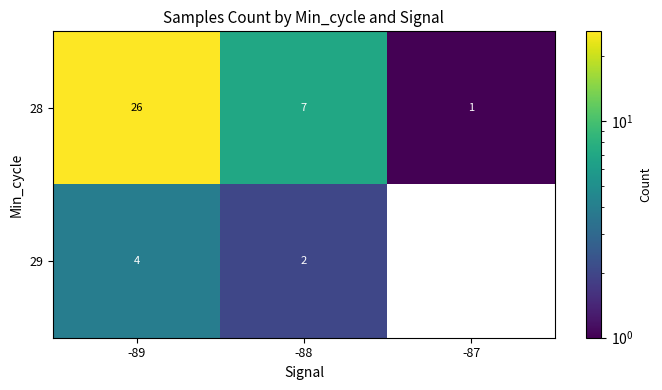

Which has a higher value, -87 or -88?

-88